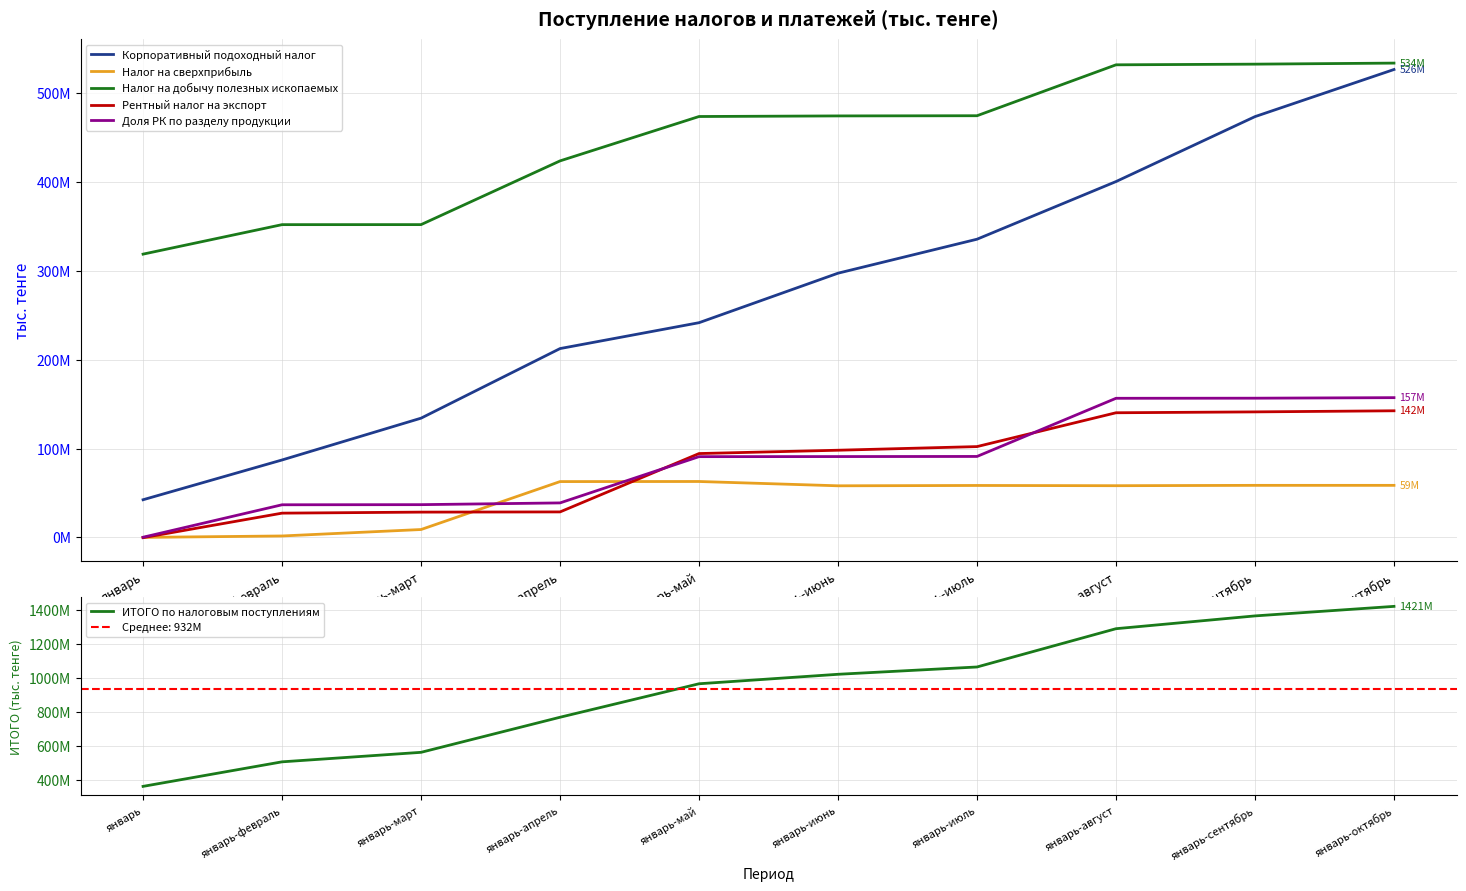

What is the label of the 5th point from the right?

январь-июнь